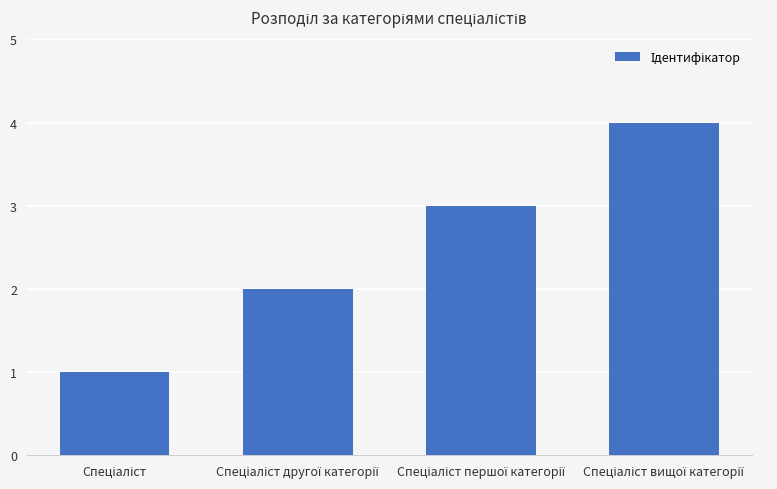

What is the sum of all values?

10